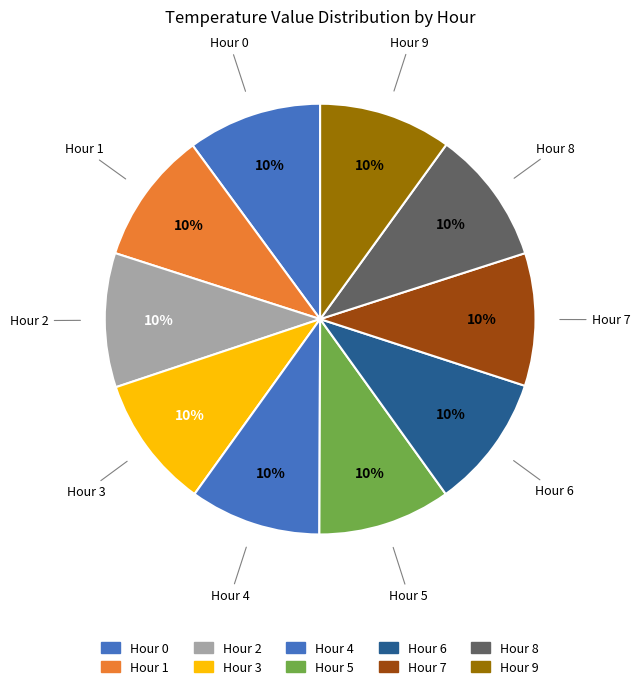

Is there a majority slice in this chart?

No